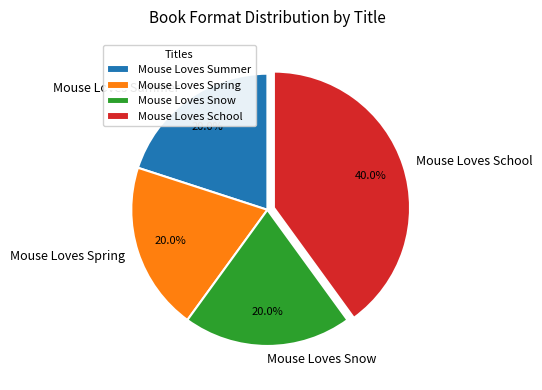

How many slices are in this pie chart?

4